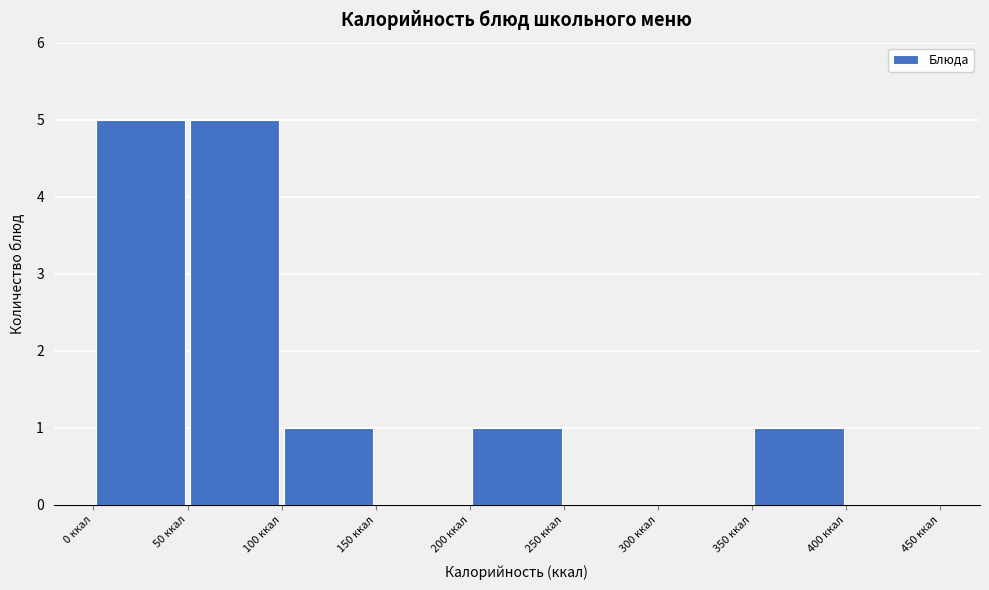

Reading left to right, list every bar in this chart as the range it spans on the x-axis followed by its height. The values are not printed on the chart, so give them approximately, as read against the axis.

0 to 50: 5
50 to 100: 5
100 to 150: 1
150 to 200: 0
200 to 250: 1
250 to 300: 0
300 to 350: 0
350 to 400: 1
400 to 450: 0